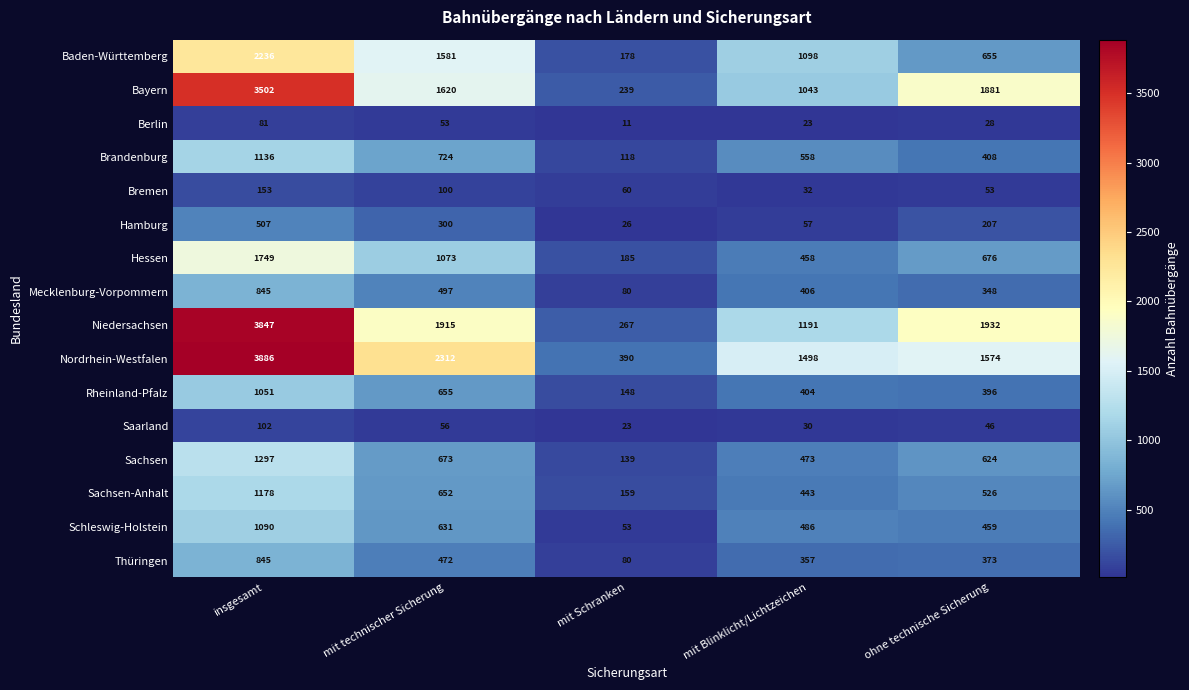

At which label is Bremen closest to 92?

mit technischer Sicherung